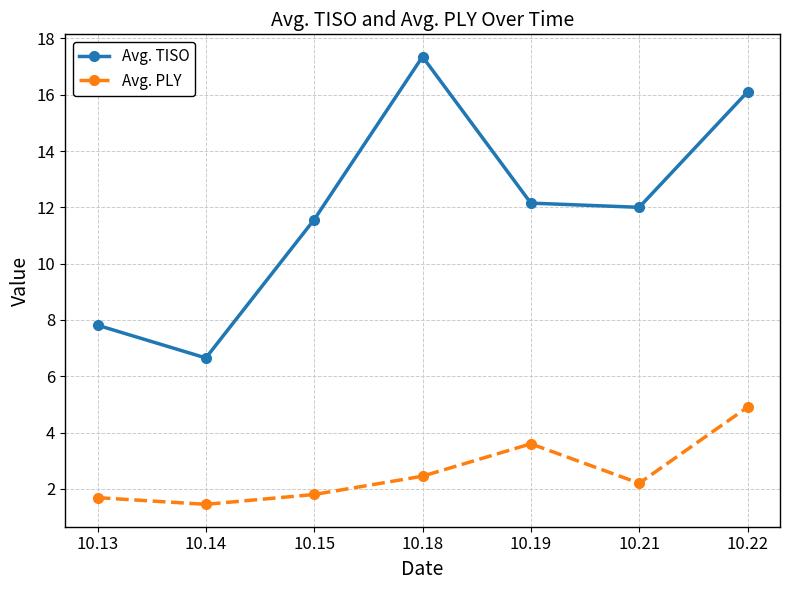

What is the total value across all series at 10.21?

14.2